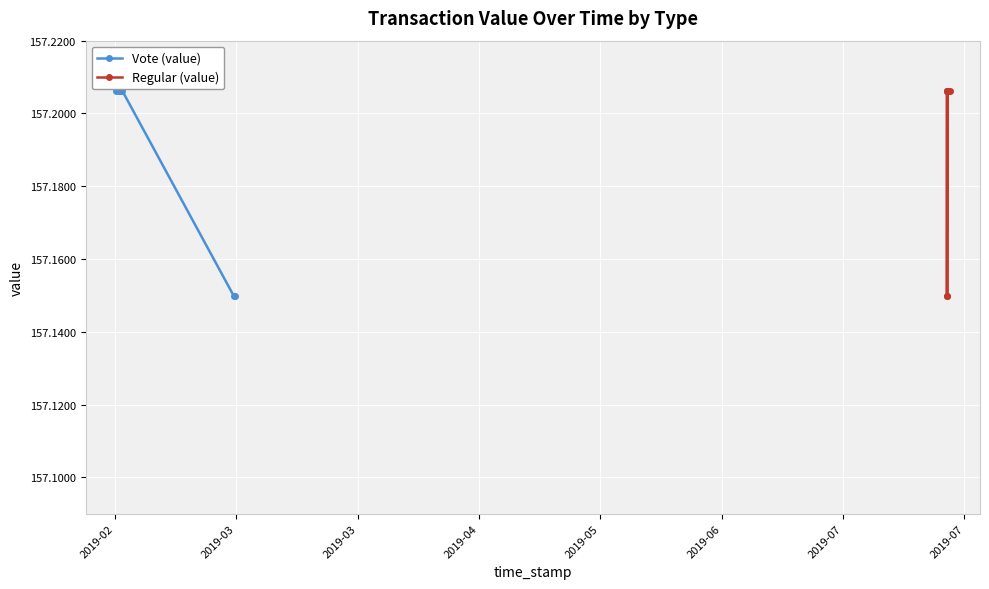

At how many categories does at least one series exceed 157?

6